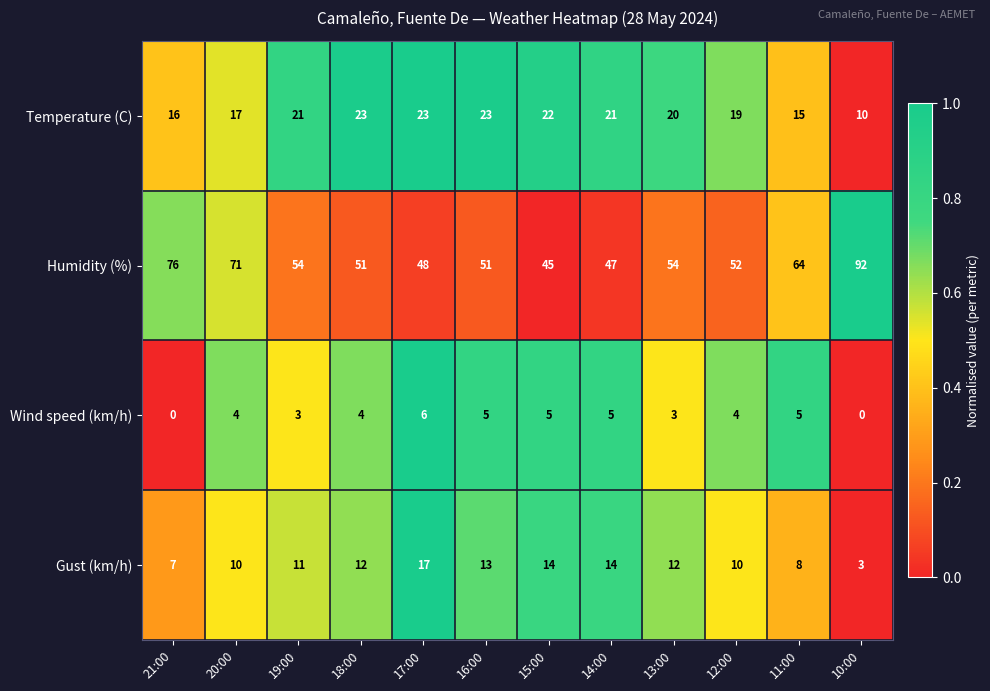

Rank the series by their maximum value, from highest to lowest.

Humidity (%), Temperature (C), Gust (km/h), Wind speed (km/h)